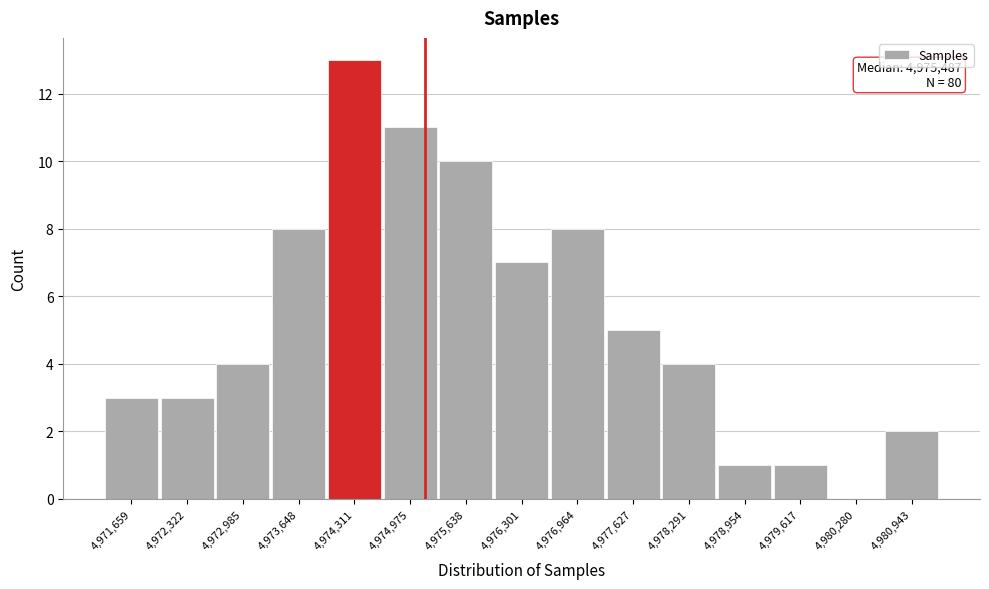

Reading right to left, what are all the values shown in this chart?

4,980,943=2	4,980,280=0	4,979,617=1	4,978,954=1	4,978,291=4	4,977,627=5	4,976,964=8	4,976,301=7	4,975,638=10	4,974,975=11	4,974,311=13	4,973,648=8	4,972,985=4	4,972,322=3	4,971,659=3